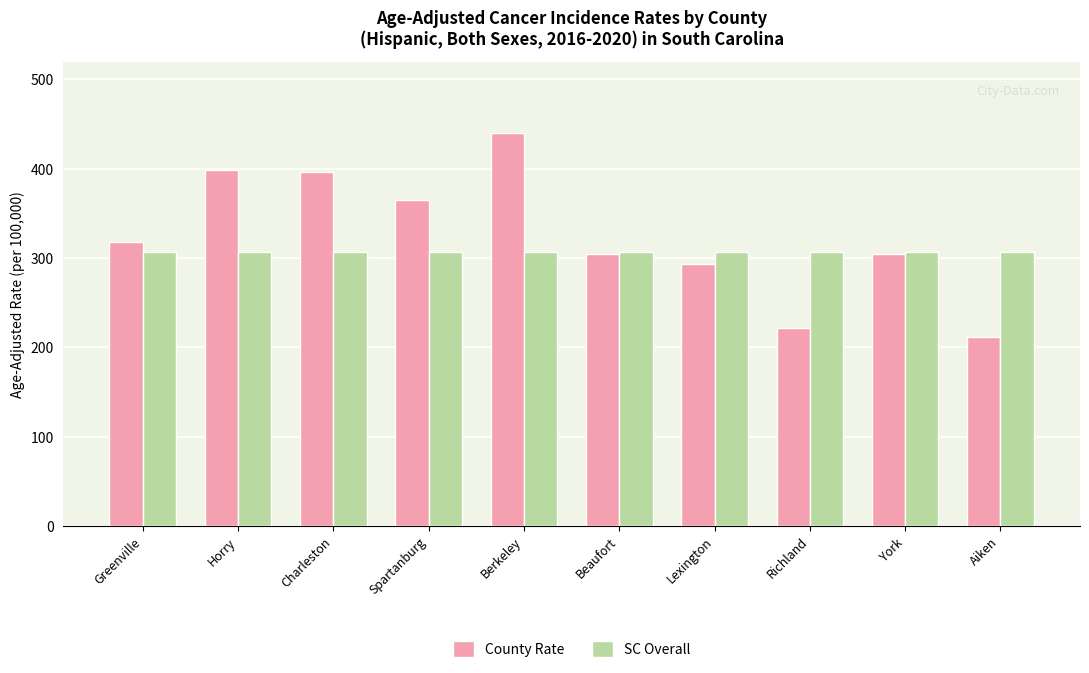

At Aiken, list the series in order from smallest to largest.

County Rate, SC Overall